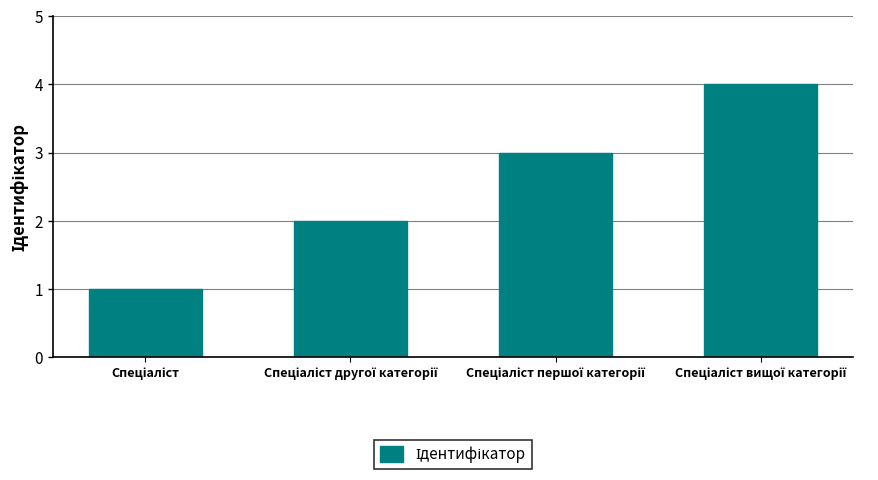

How many data points does each series have?

4